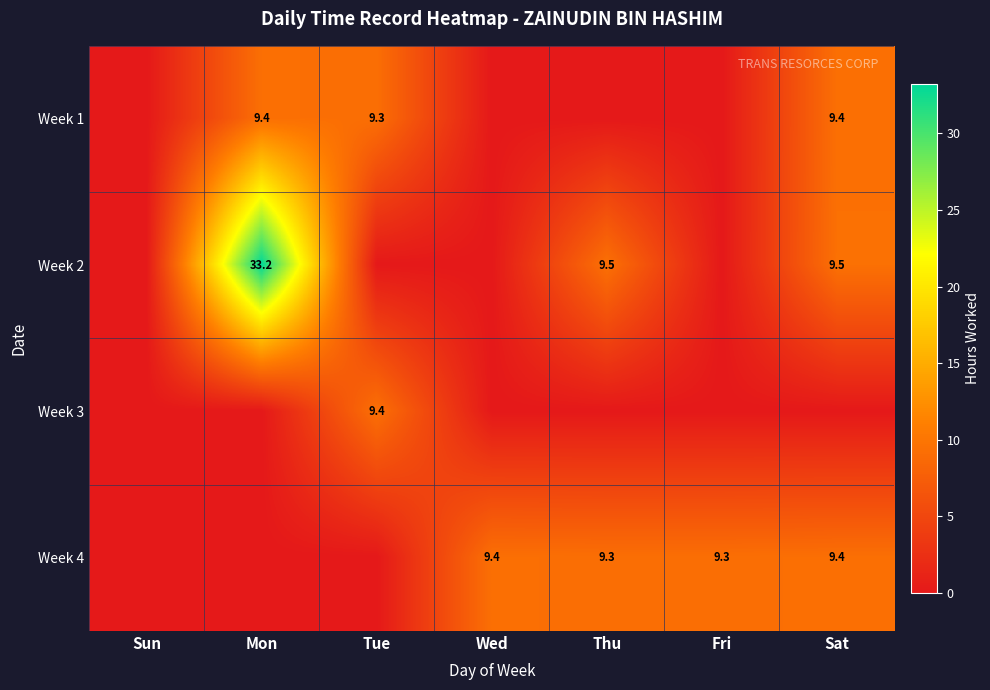

How many data points does each series have?

7